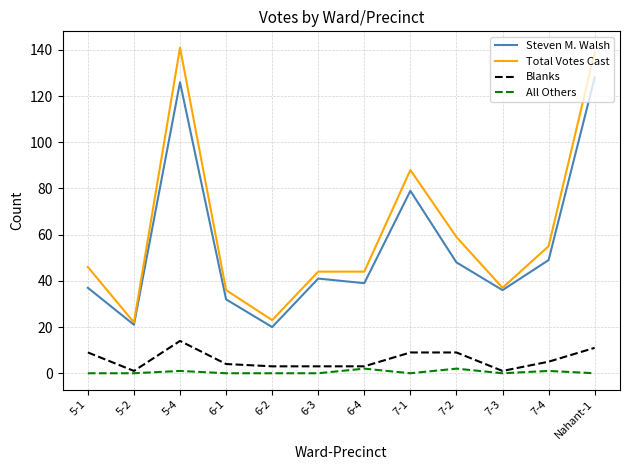

What position from the left is 6-2?

5